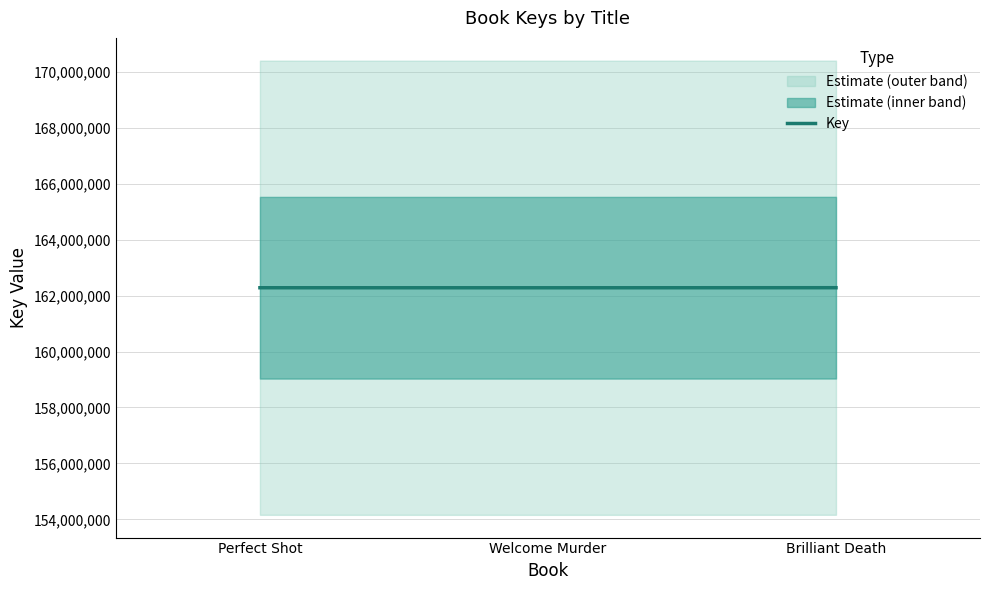

Rank the categories by value from lowest to highest.

Welcome Murder, Perfect Shot, Brilliant Death